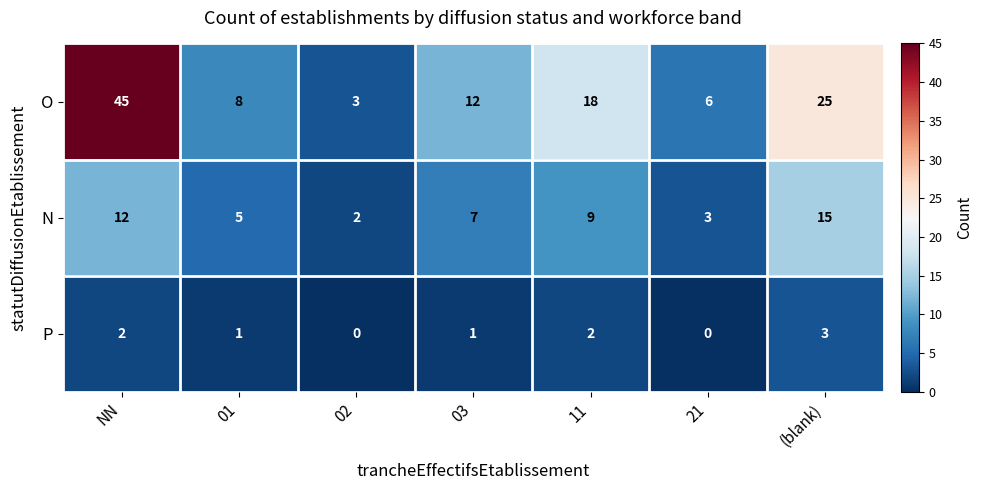

What is the maximum value shown in the chart?

45